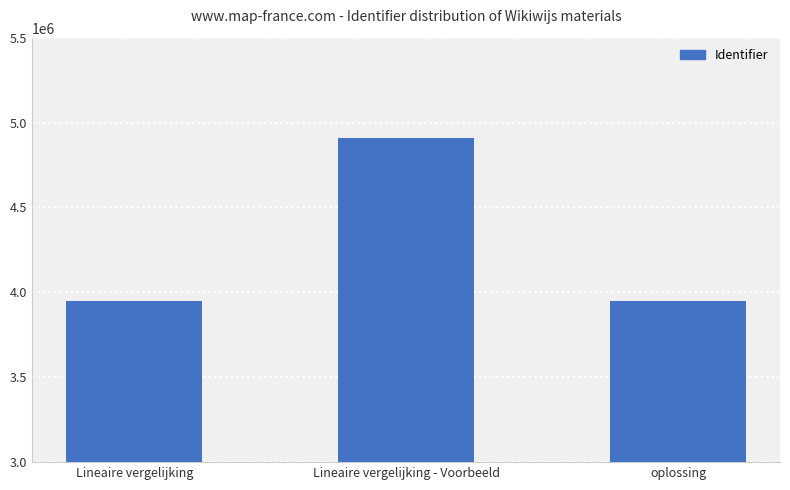

What is the label of the 3rd bar from the right?

Lineaire vergelijking